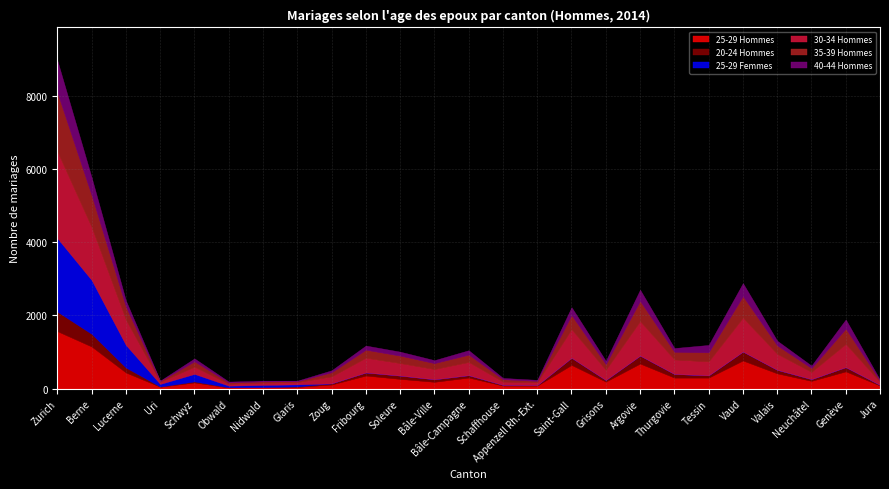

How many values in the 20-24 Hommes series are below 68?

12